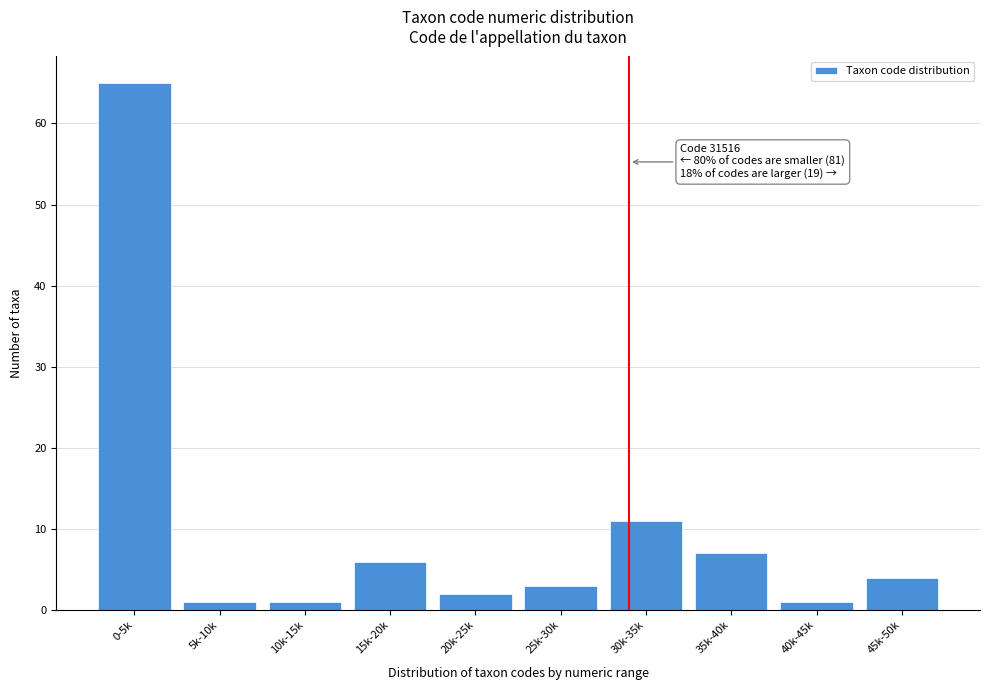

Reading left to right, list all the values displayed in this chart.

65	1	1	6	2	3	11	7	1	4